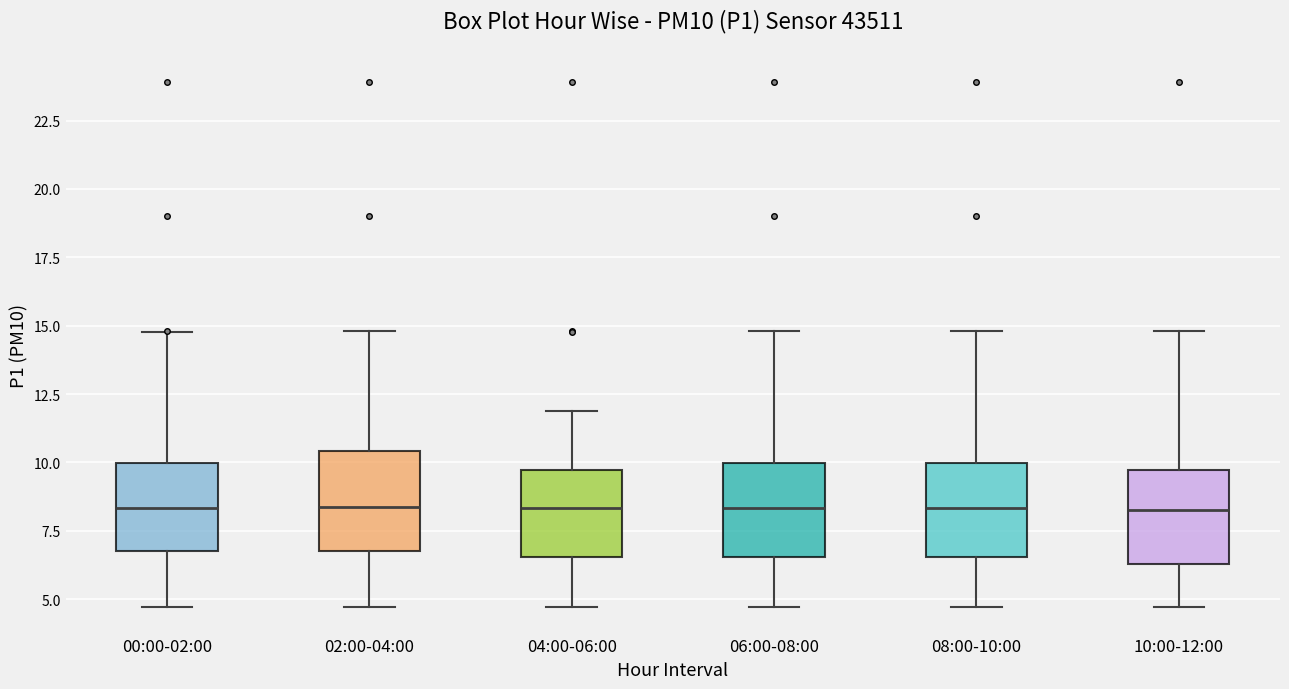

Reading left to right, transcribe this box plot: for each box, give where its median line is, the range the box spans, and where its two whiskers end, as read against the y-axis. The values are not printed on the chart, so give them approximately, as read against the axis.

00:00-02:00: median 8.5, box 6.5 to 10.0, whiskers 4.5 to 15.0
02:00-04:00: median 8.5, box 6.5 to 10.5, whiskers 4.5 to 15.0
04:00-06:00: median 8.5, box 6.5 to 9.5, whiskers 4.5 to 12.0
06:00-08:00: median 8.5, box 6.5 to 10.0, whiskers 4.5 to 15.0
08:00-10:00: median 8.5, box 6.5 to 10.0, whiskers 4.5 to 15.0
10:00-12:00: median 8.5, box 6.5 to 9.5, whiskers 4.5 to 15.0